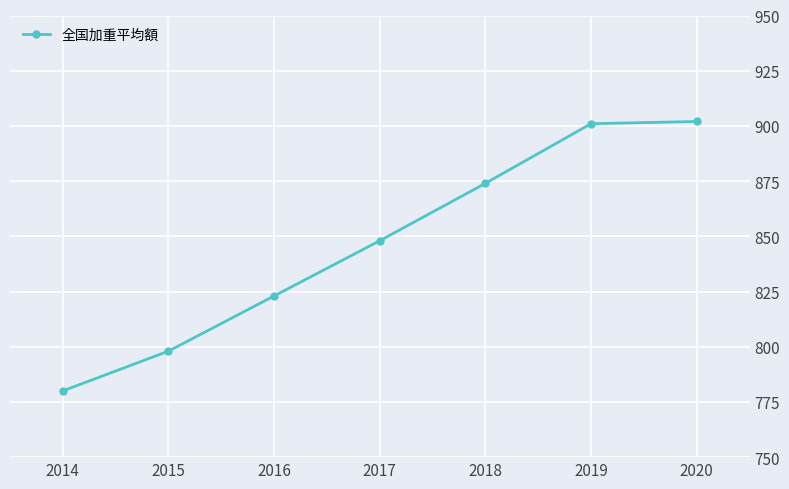

What is the minimum value shown in the chart?

780